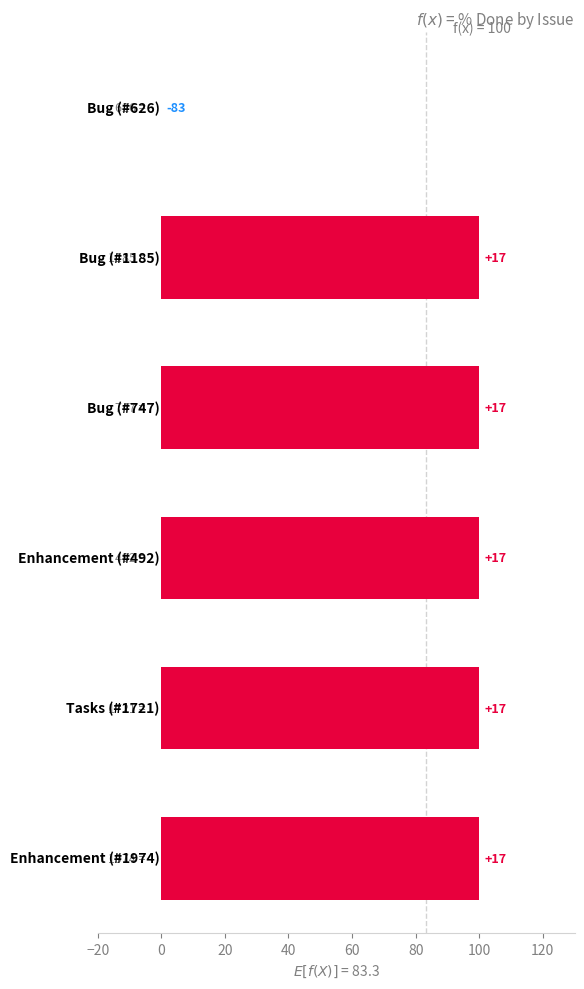

Are the bars horizontal?

Yes